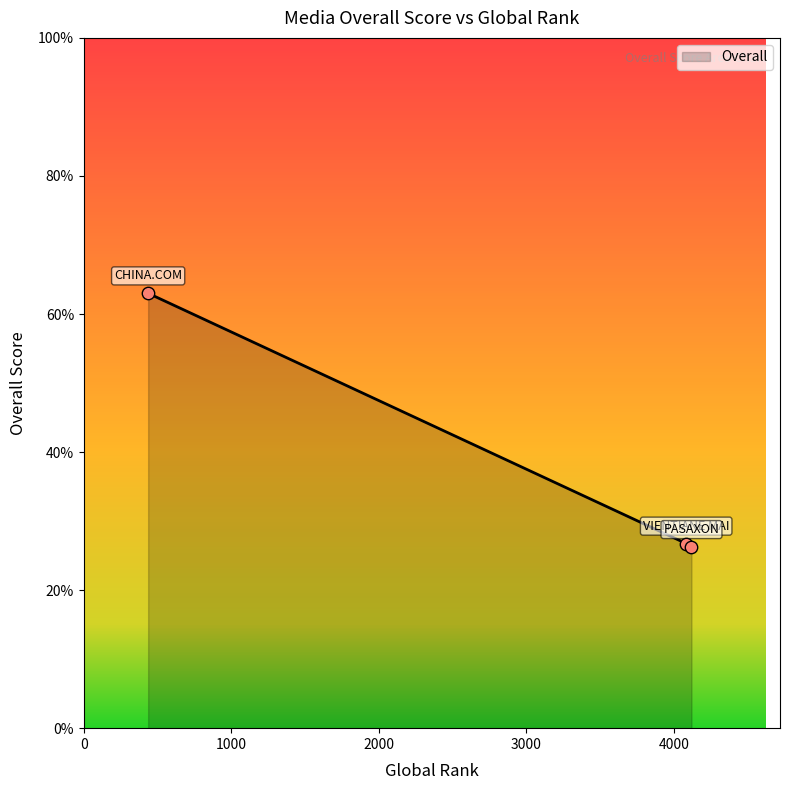

What is the average value?

38.7